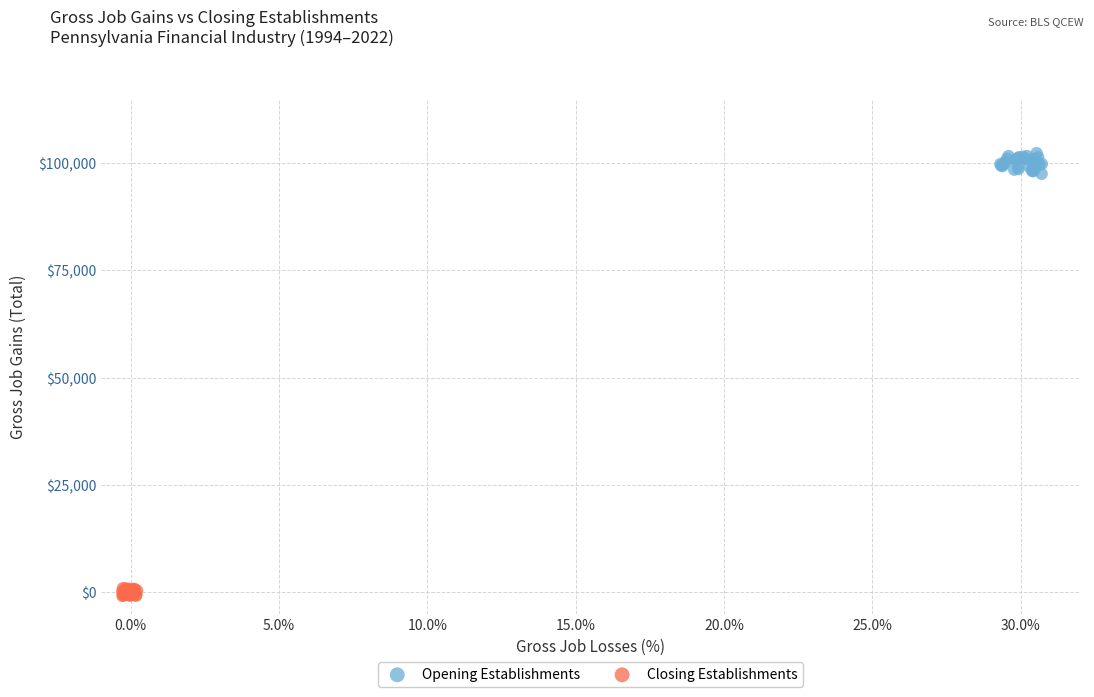

Which series contains the highest Y value?

Opening Establishments